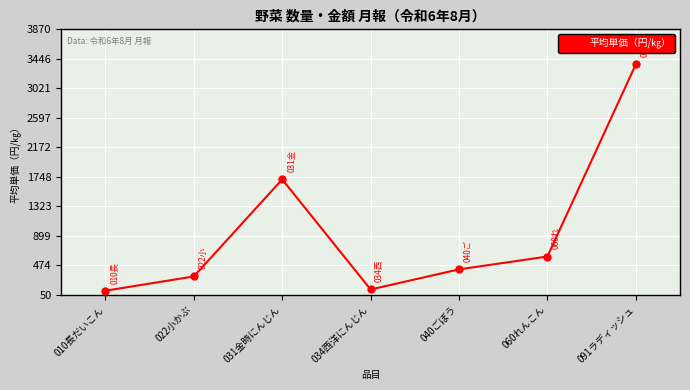

Does the chart display data point markers on the line(s)?

Yes